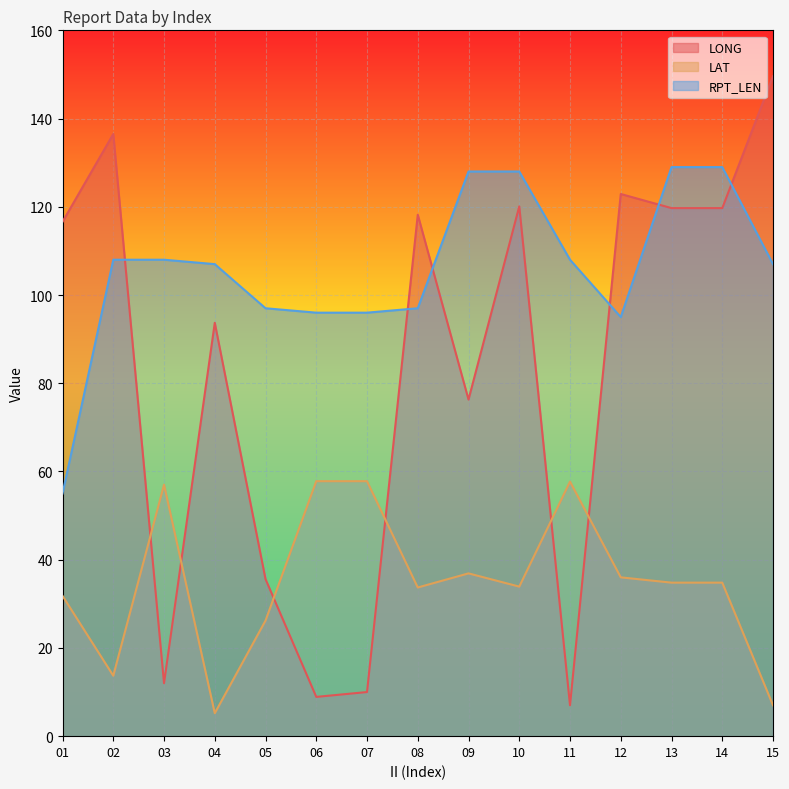

How many interior local peaks does the LAT series have?

3